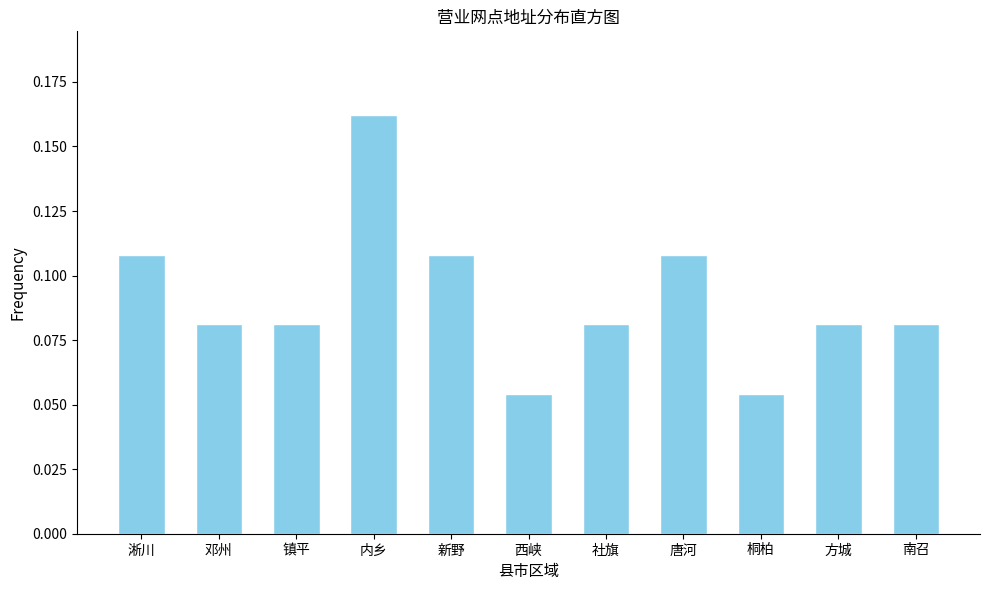

What position from the left is 邓州?

2